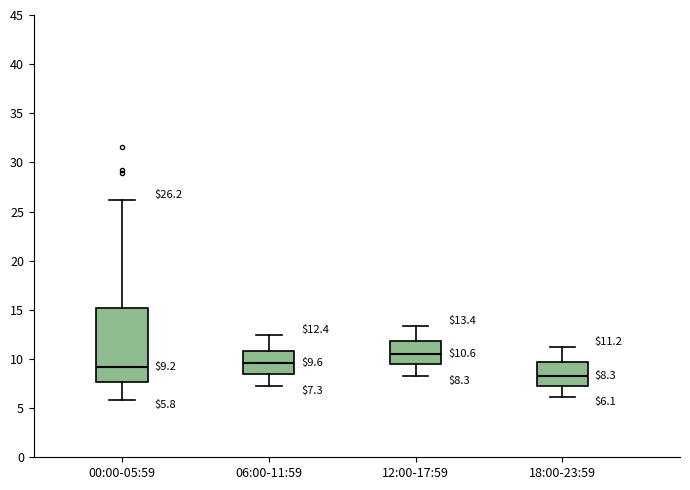

Which box has the highest median line?

12:00-17:59